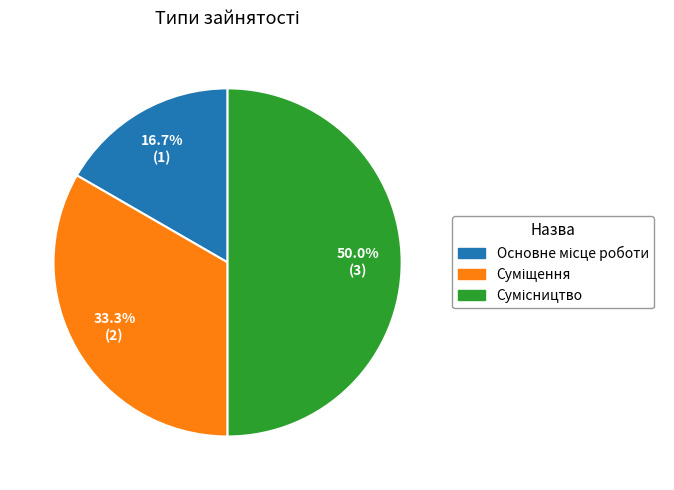

What percentage is the Основне місце роботи slice, to the nearest percent?

17%